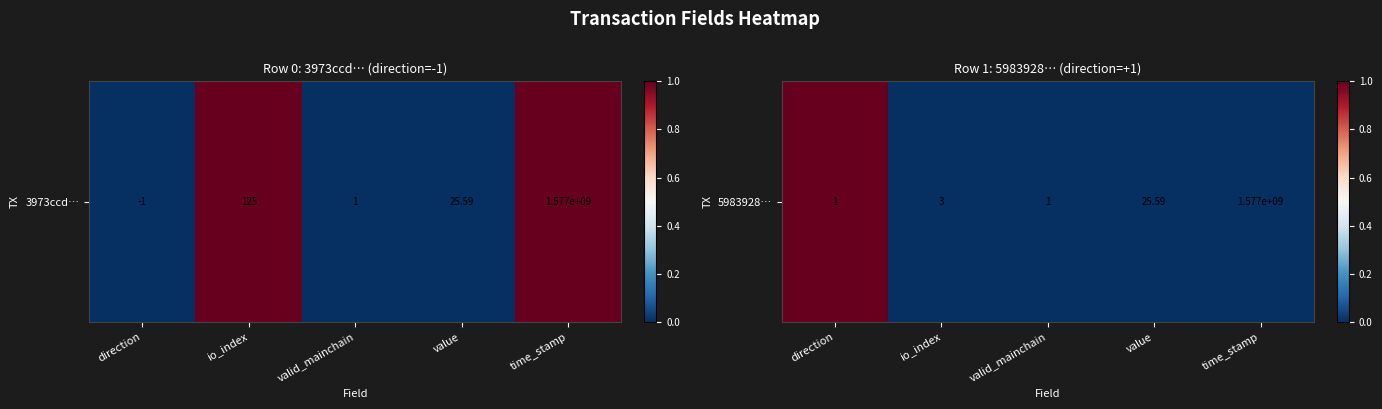

Between direction and value, which is larger?

direction